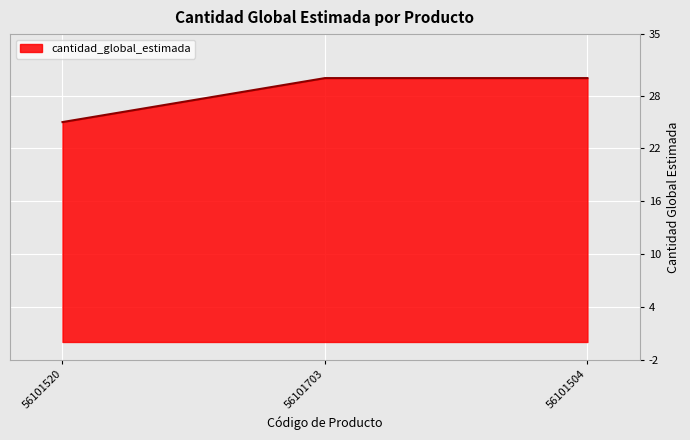

Is it true that the value at 56101504 is 30?

True